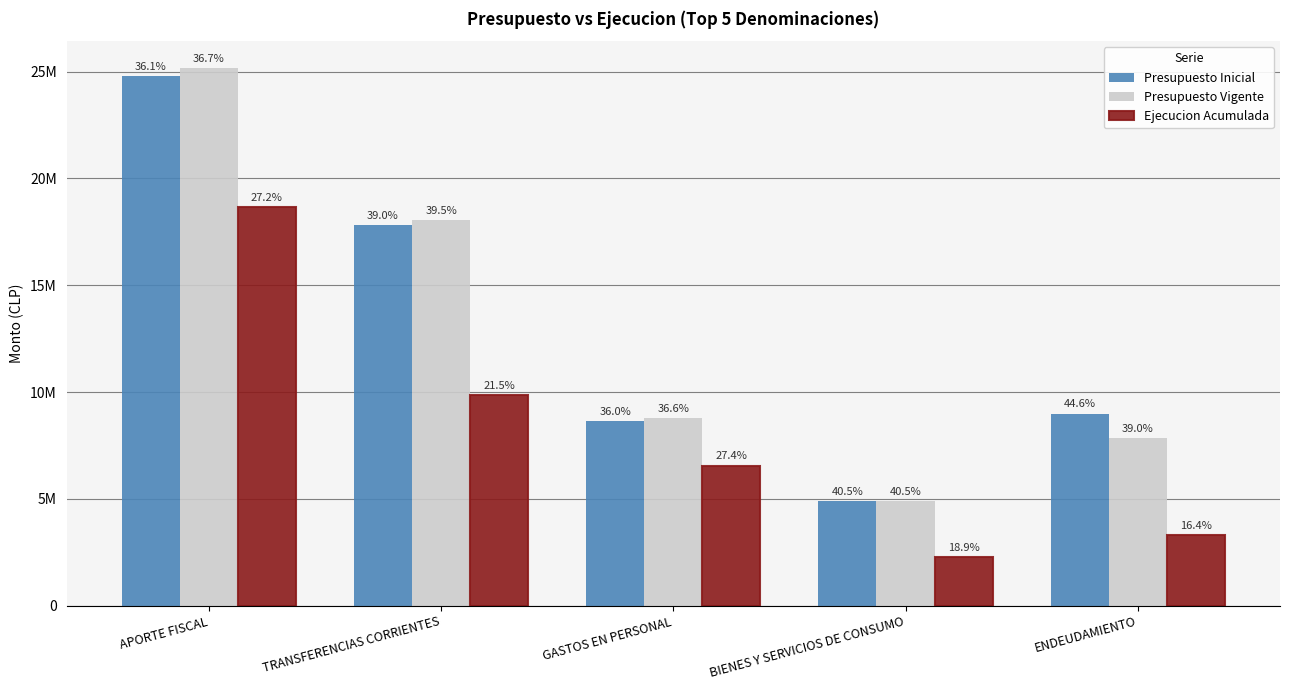

Reading left to right, extract all data points from this chart.

Presupuesto Inicial: APORTE FISCAL=24800088	TRANSFERENCIAS CORRIENTES=17816602	GASTOS EN PERSONAL=8631239	BIENES Y SERVICIOS DE CONSUMO=4899701	ENDEUDAMIENTO=8989280
Presupuesto Vigente: APORTE FISCAL=25160972	TRANSFERENCIAS CORRIENTES=18035530	GASTOS EN PERSONAL=8770202	BIENES Y SERVICIOS DE CONSUMO=4899701	ENDEUDAMIENTO=7856533
Ejecucion Acumulada: APORTE FISCAL=18644947	TRANSFERENCIAS CORRIENTES=9844412	GASTOS EN PERSONAL=6562455	BIENES Y SERVICIOS DE CONSUMO=2290987	ENDEUDAMIENTO=3299784